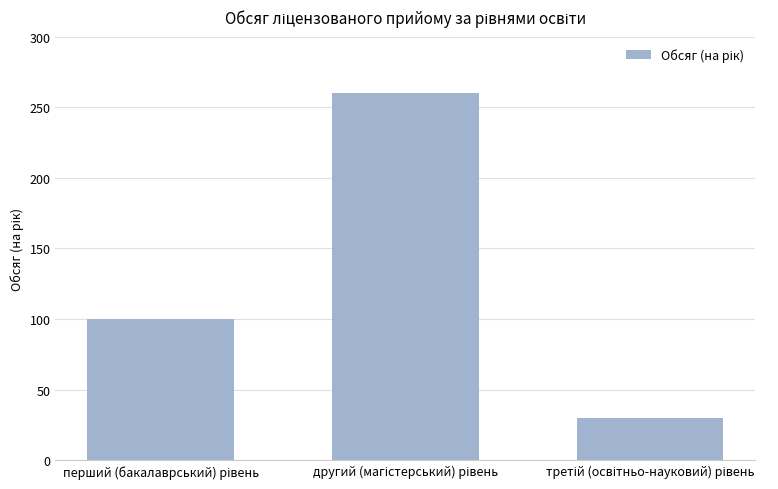

How many distinct data groups are displayed?

1